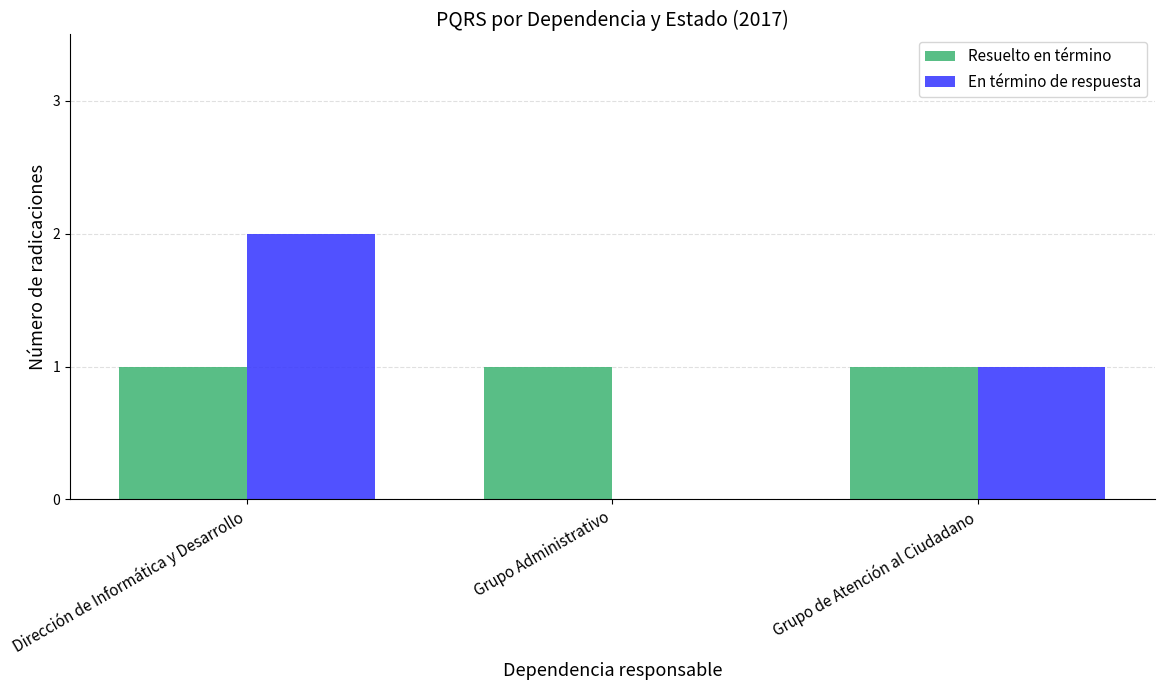

Is the value of En término de respuesta at Dirección de Informática y Desarrollo greater than the value of Resuelto en término at Grupo Administrativo?

Yes